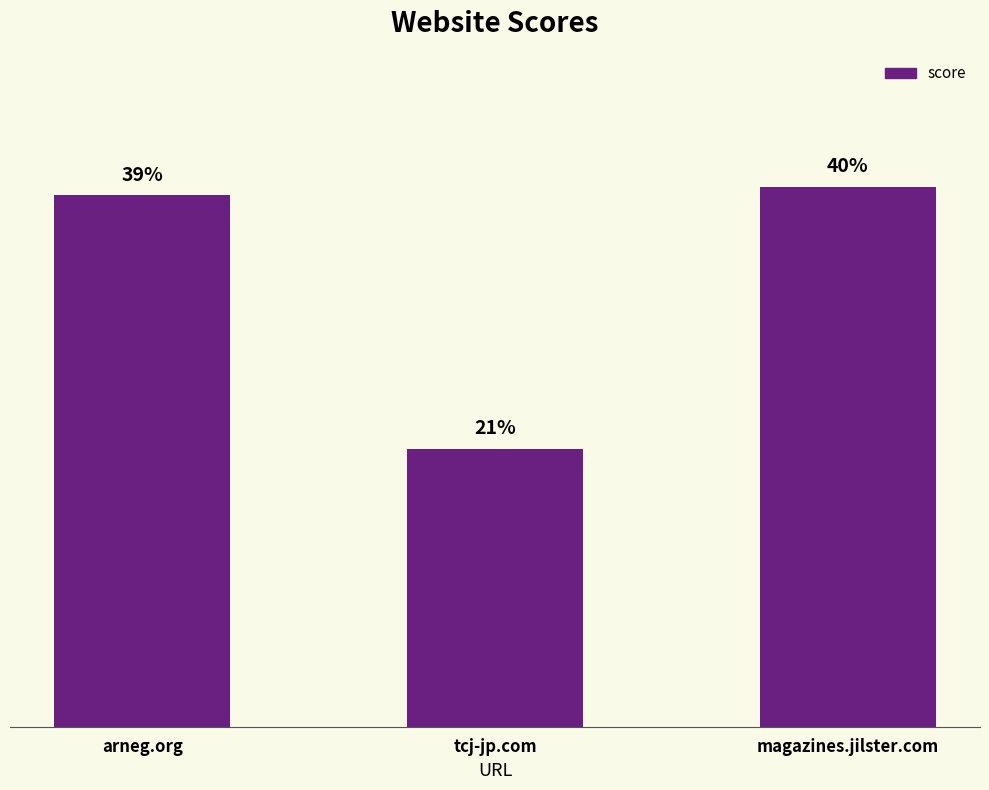

Are the bars horizontal?

No